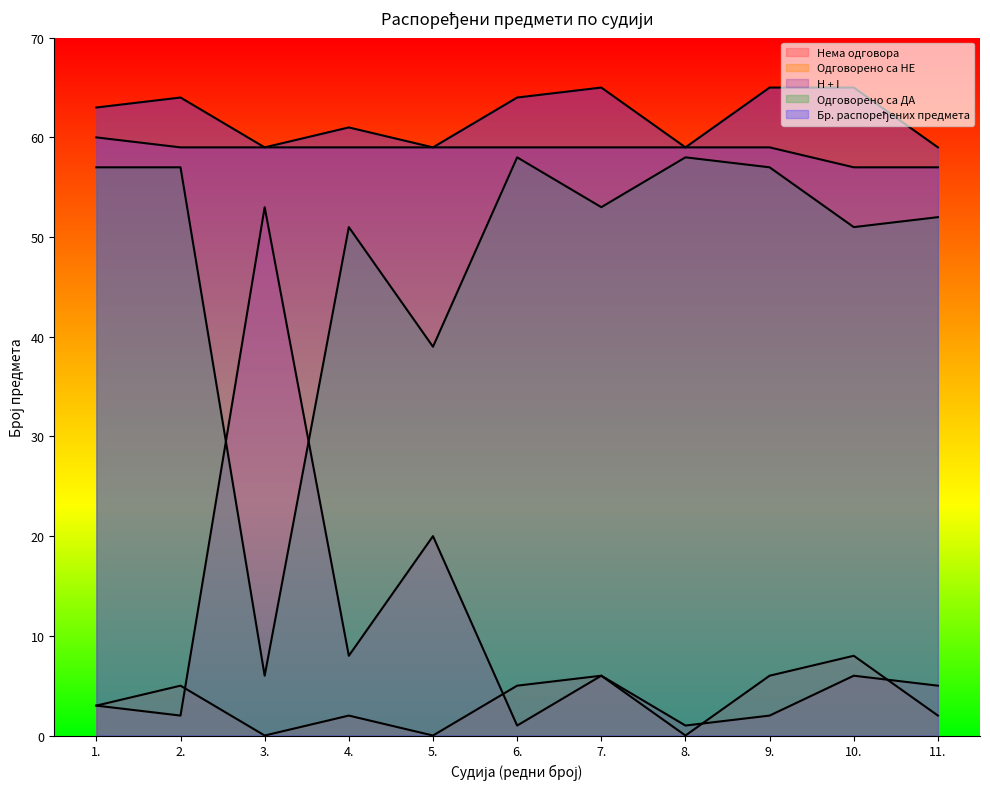

True or false: Бр. распоређених предмета has more than 1 interior local peaks.

True